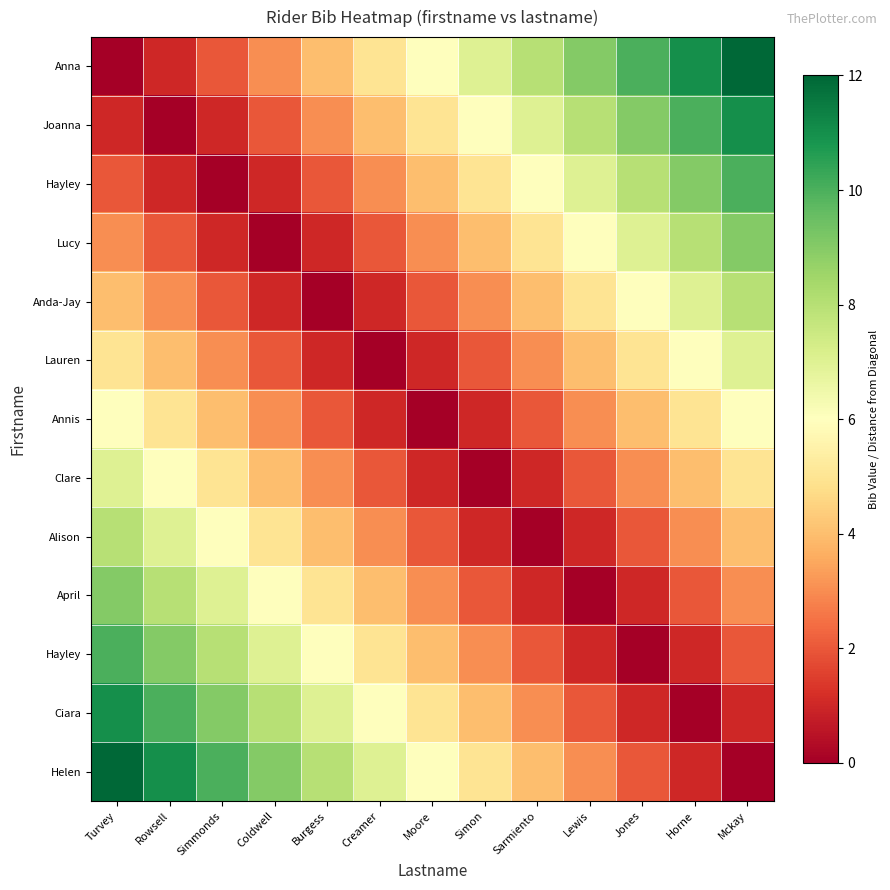

What is the difference between the highest and lowest values at Mckay?

12